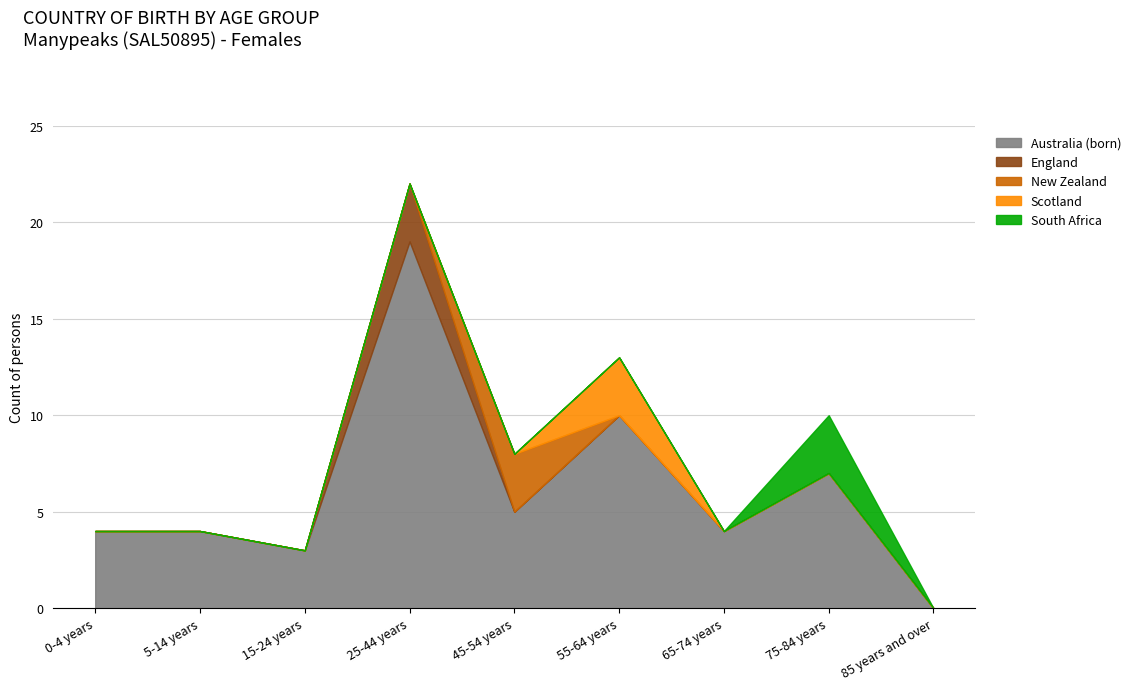

Reading left to right, transcribe all the data shown in this chart.

Australia (born): 4	4	3	19	5	10	4	7	0
England: 0	0	0	3	0	0	0	0	0
New Zealand: 0	0	0	0	3	0	0	0	0
Scotland: 0	0	0	0	0	3	0	0	0
South Africa: 0	0	0	0	0	0	0	3	0